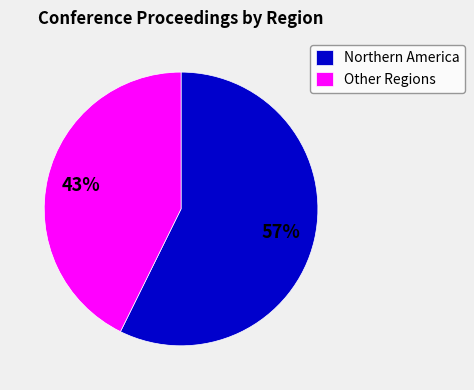

True or false: Northern America accounts for 57% of the total.

True